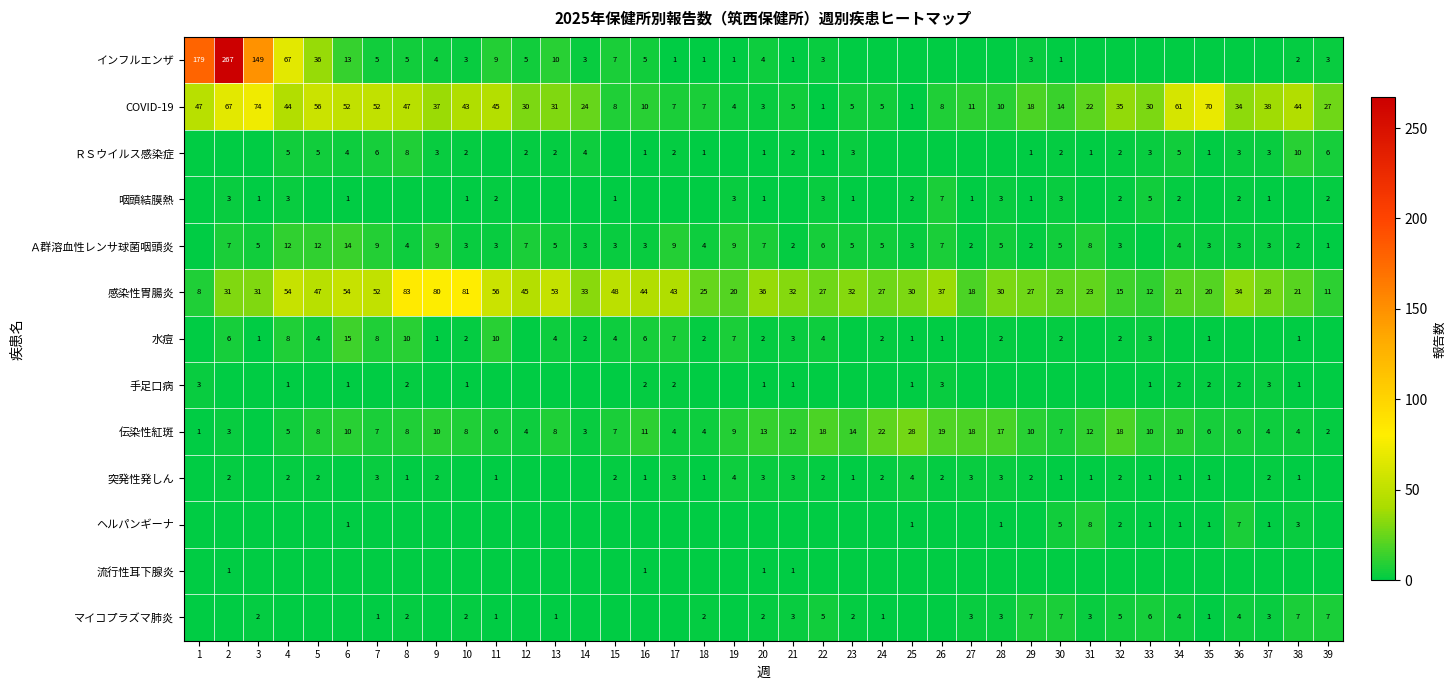

Is it true that 水痘 equals 1 at 21?

False